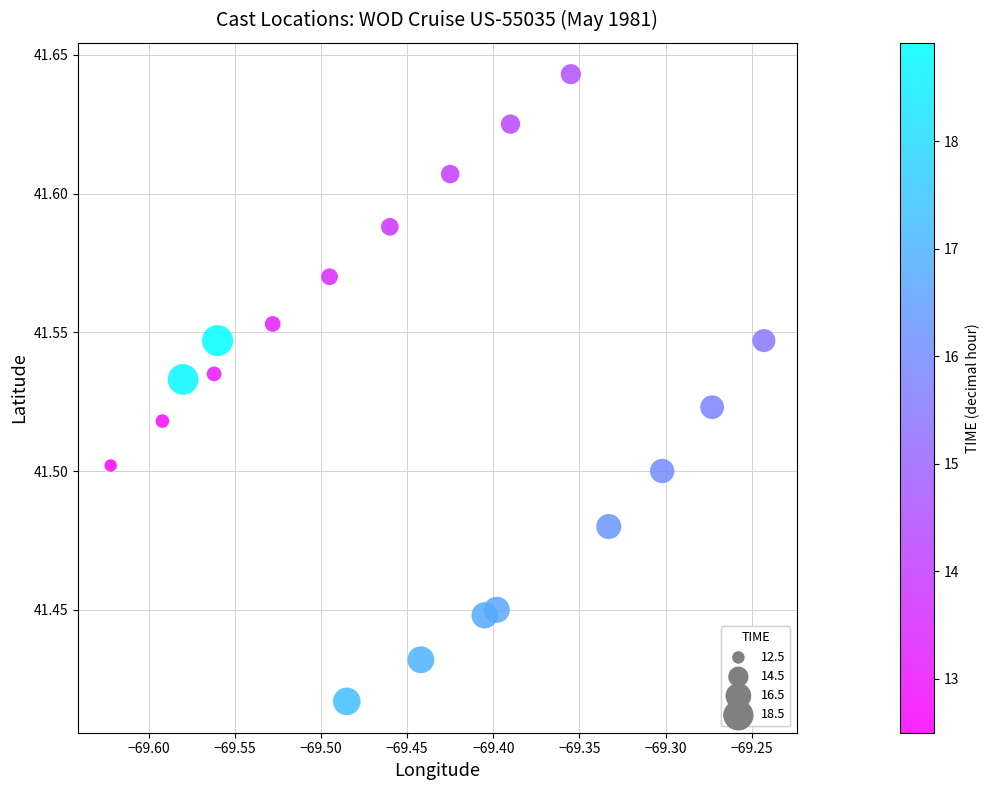

What is the range of X values (max minus min)?

0.4